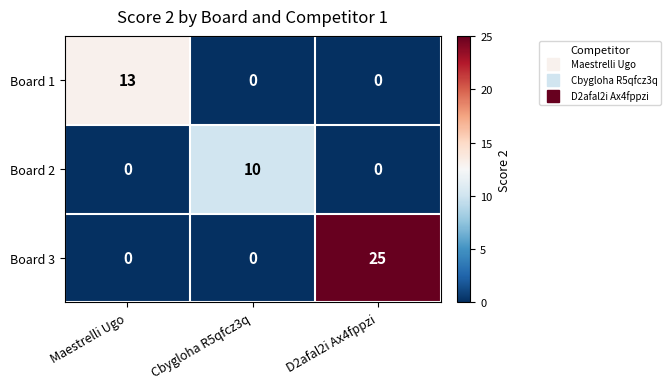

What is the sum of all Board 2 values?

10